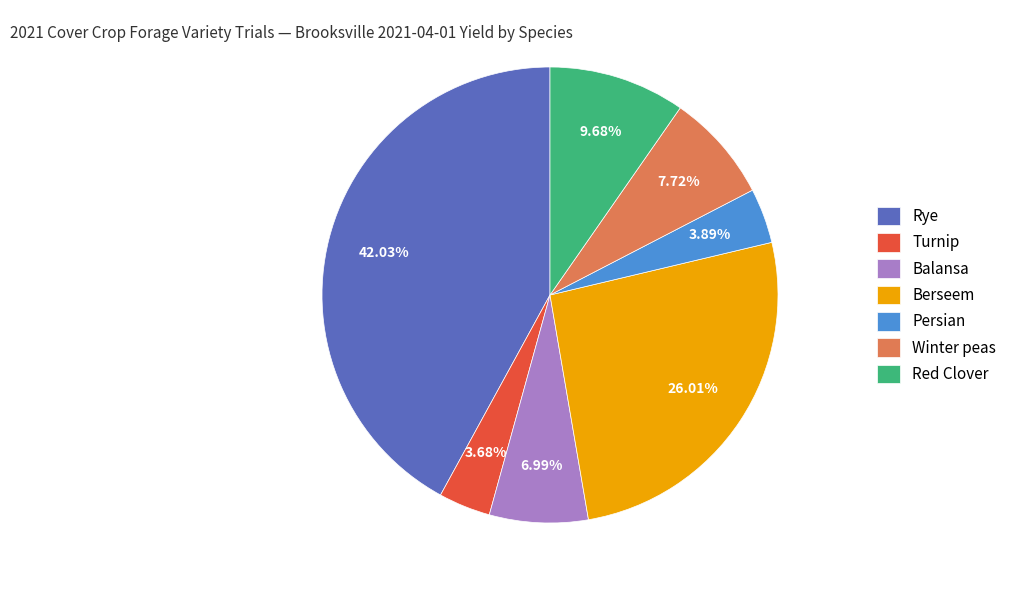

To the nearest percent, what portion does Winter peas represent?

8%